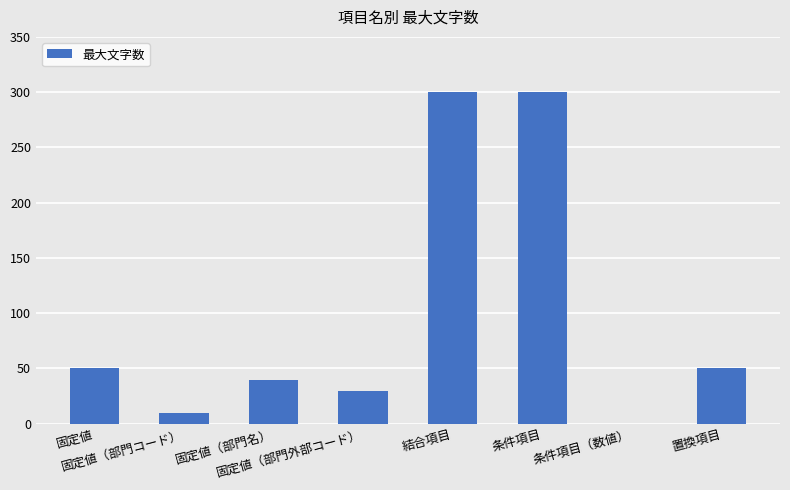

What is the sum of all values?

780